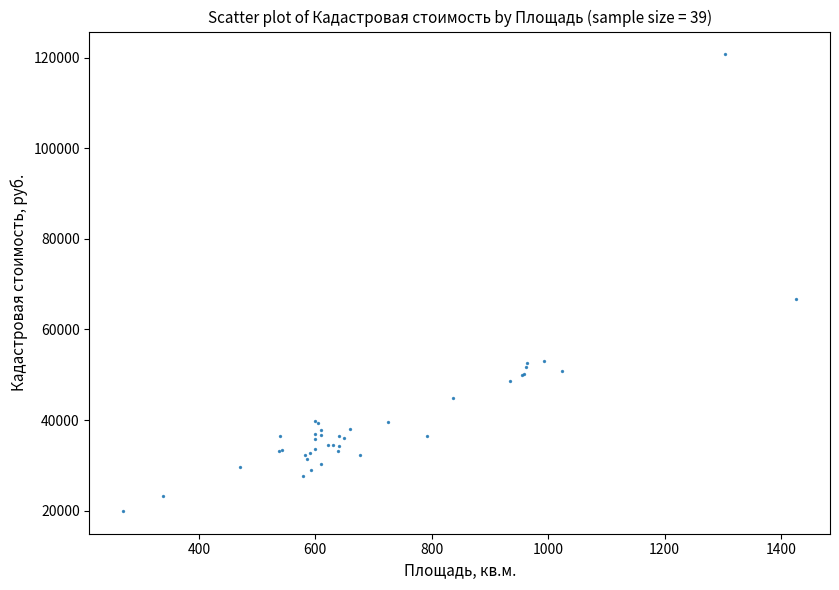

What Y value in the scatter plot is closest to 70333?

66679.8